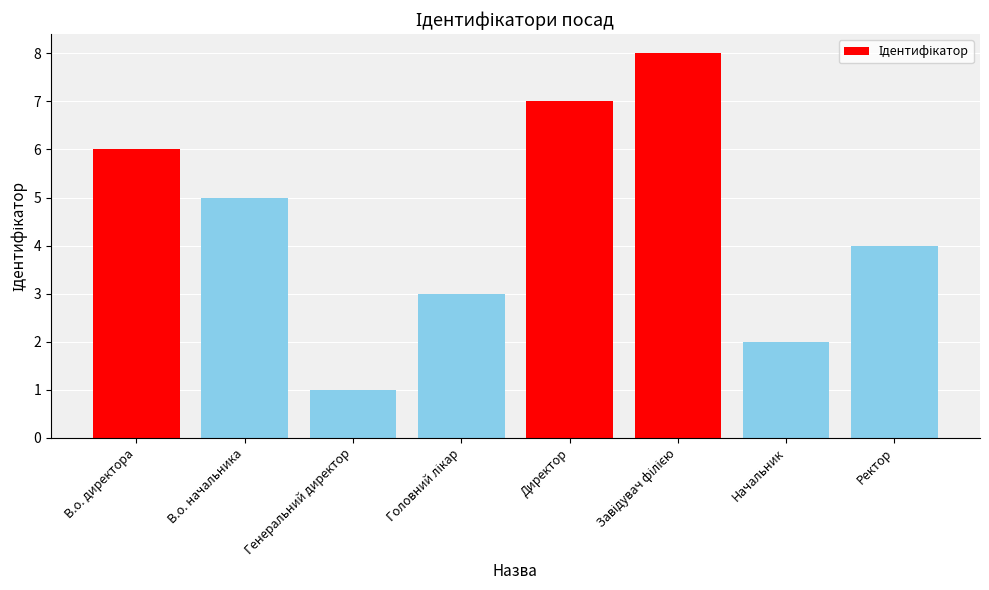

What is the sum of the values at Начальник and Генеральний директор?

3